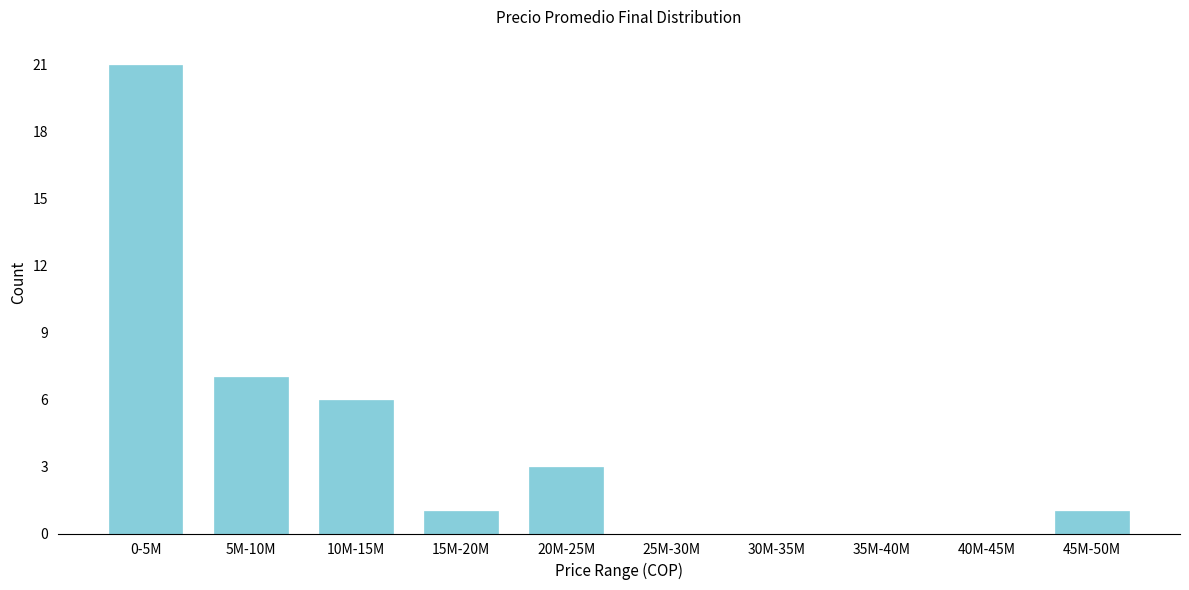

Reading left to right, extract all data points from this chart.

0-5M=21	5M-10M=7	10M-15M=6	15M-20M=1	20M-25M=3	25M-30M=0	30M-35M=0	35M-40M=0	40M-45M=0	45M-50M=1